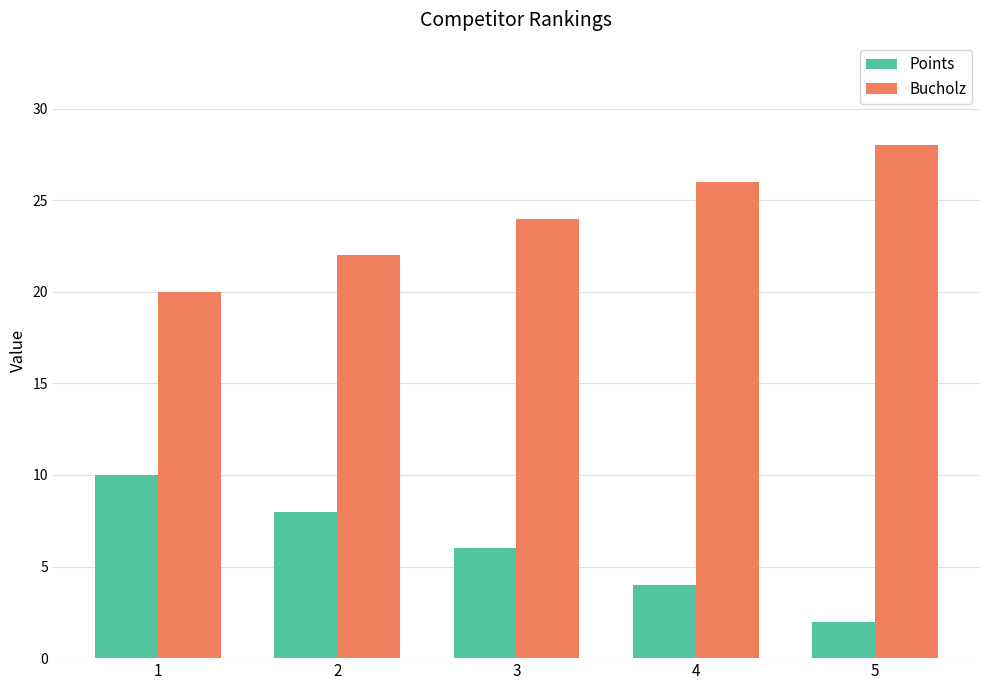

Reading right to left, what are all the values shown in this chart?

Points: 2	4	6	8	10
Bucholz: 28	26	24	22	20